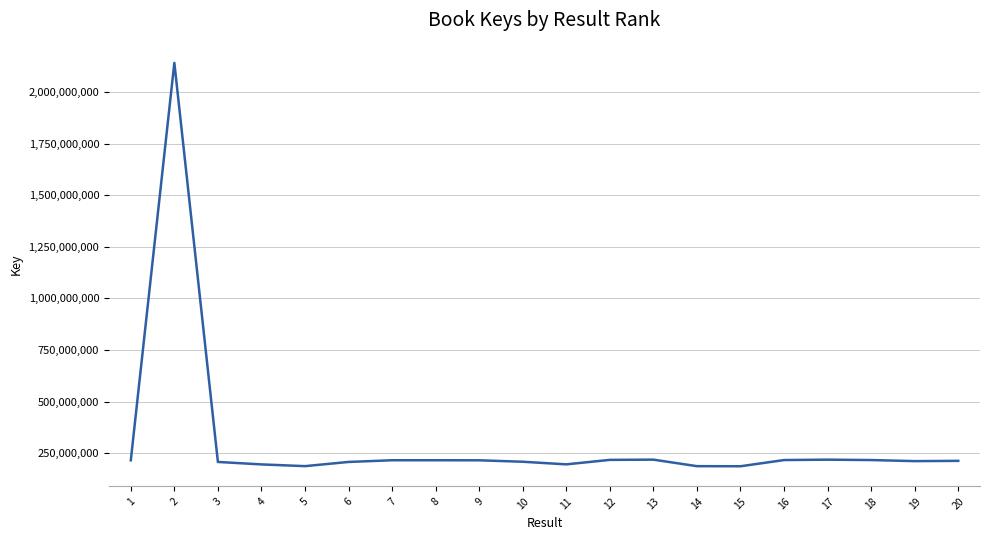

What is the maximum value shown in the chart?

2142263012